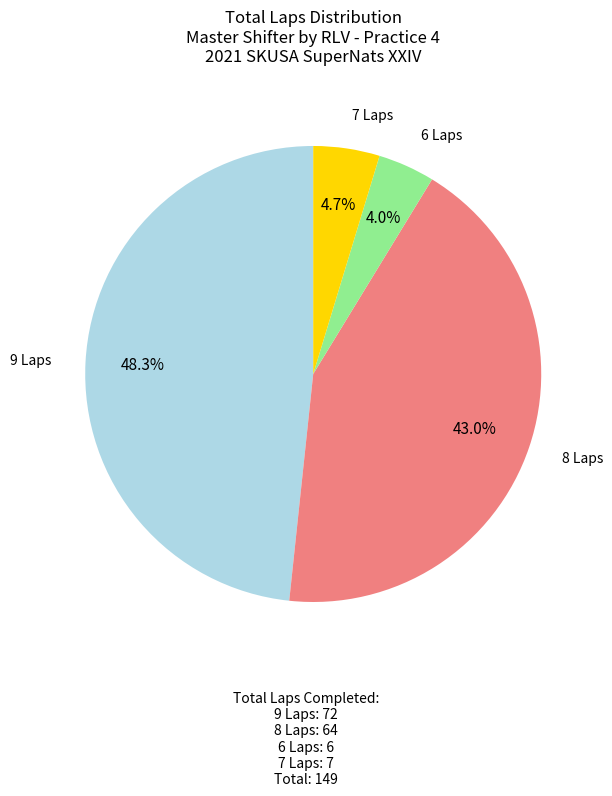

Is there a majority slice in this chart?

No